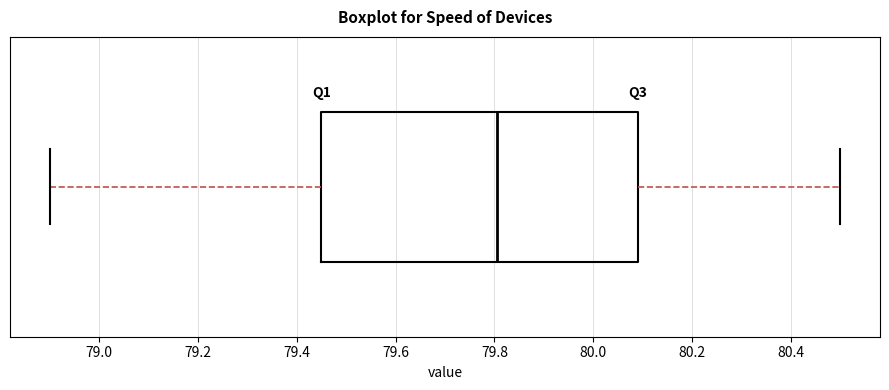

Read this box plot against the x-axis: the position of the median line, the range covered by the box, and the ends of both whiskers. The values are not printed on the chart, so give them approximately, as read against the axis.

median 79.80, box 79.46 to 80.10, whiskers 78.90 to 80.50